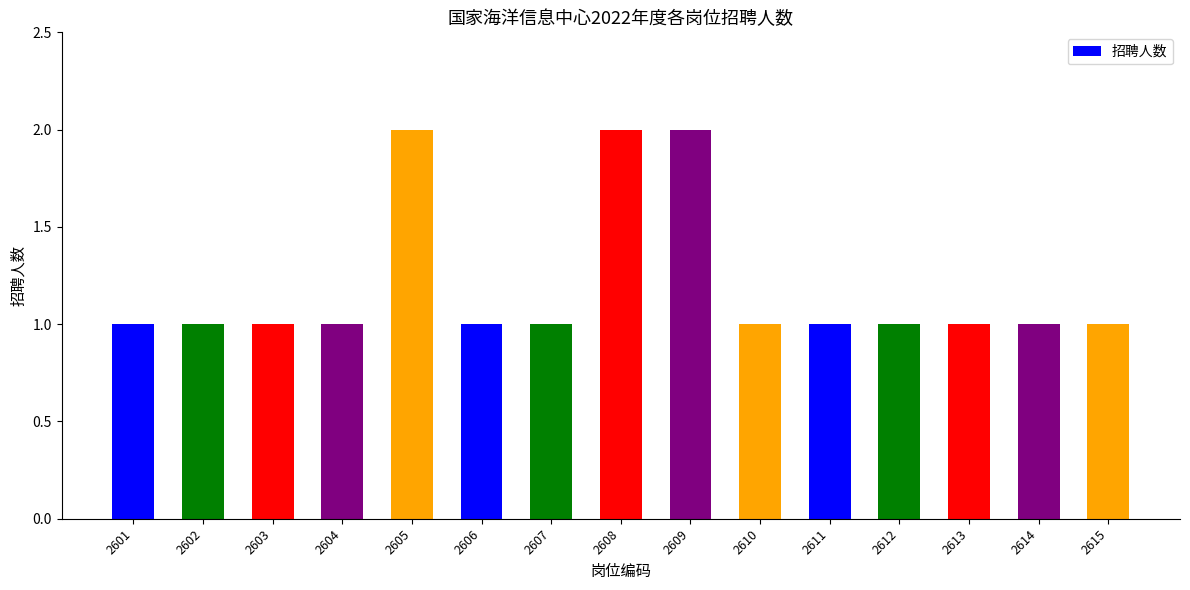

Between 2608 and 2607, which is larger?

2608